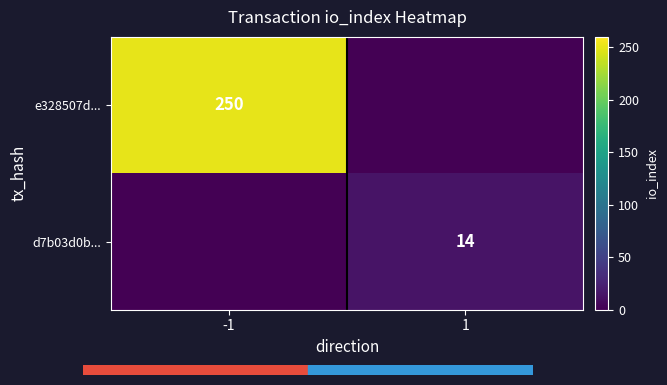

At which category is the sum across all series the highest?

-1